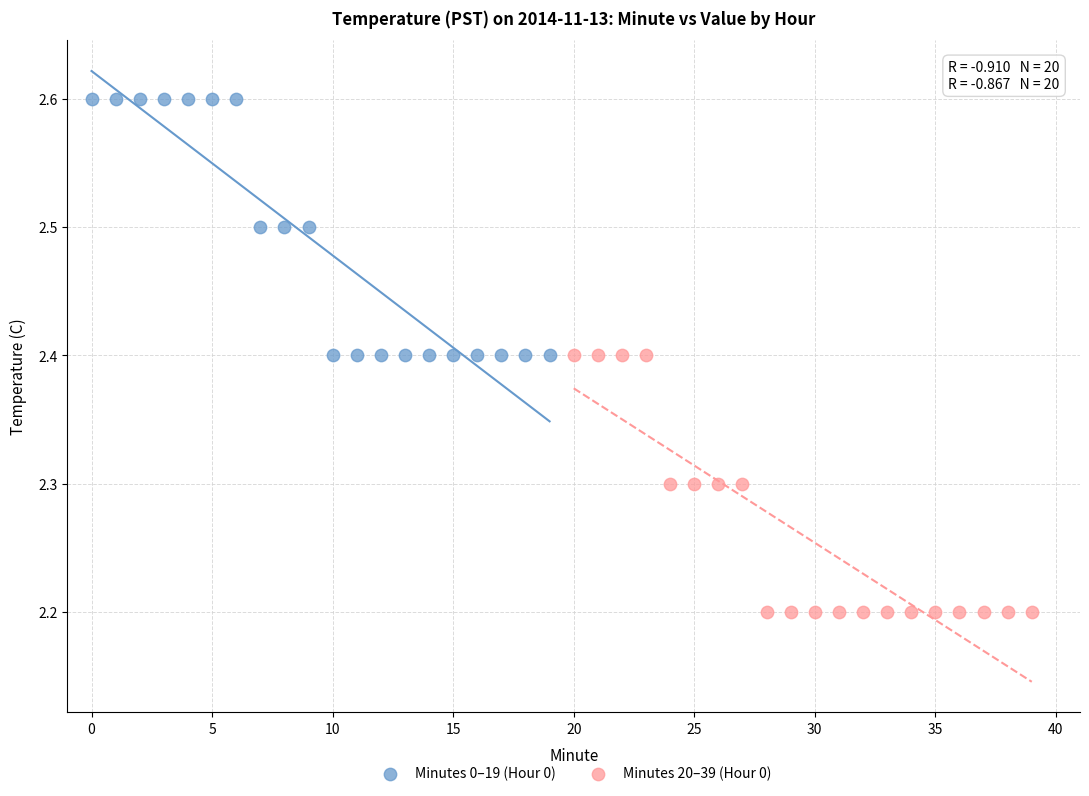

Which series reaches the minimum Y coordinate?

Minutes 20–39 (Hour 0)